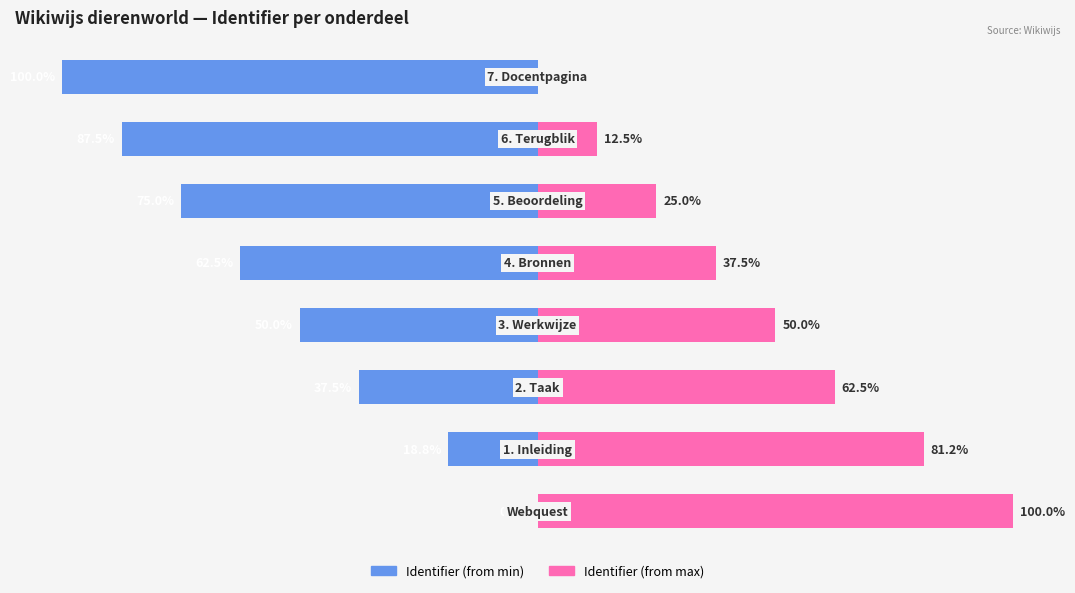

How many values in the Identifier (from max) series are below 50?

4